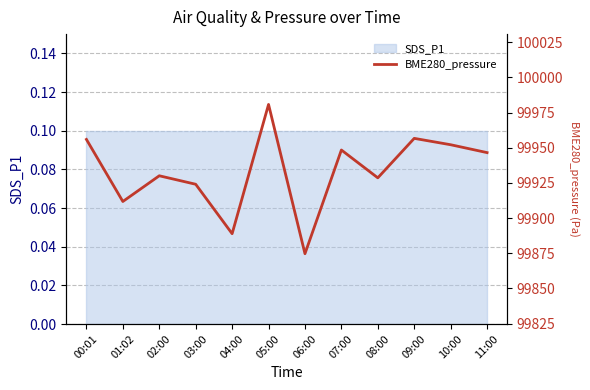

What is the difference between the values at 09:00 and 07:00?

8.3